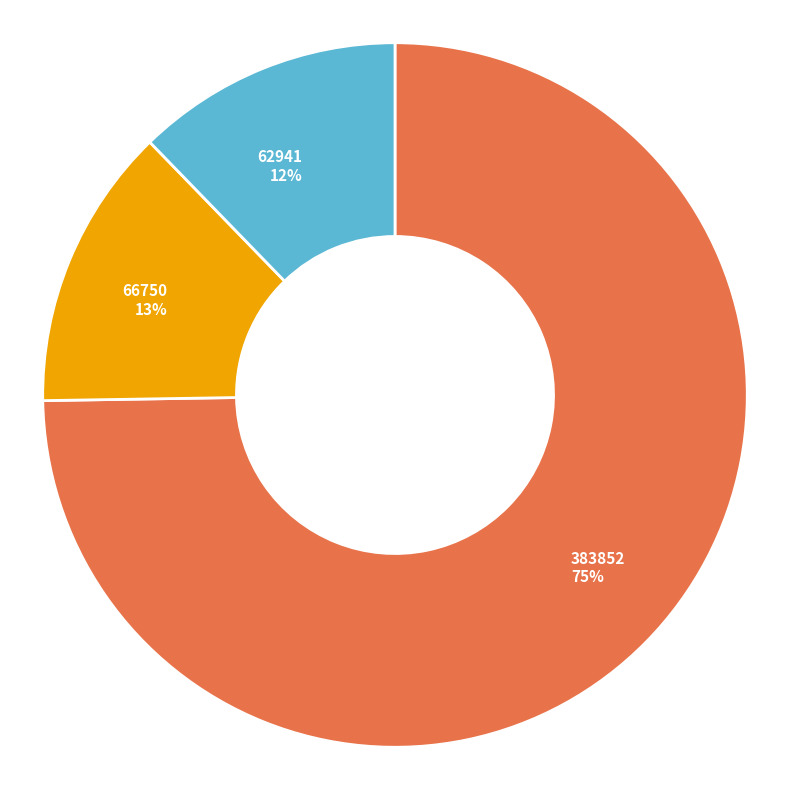

Is there a majority slice in this chart?

Yes